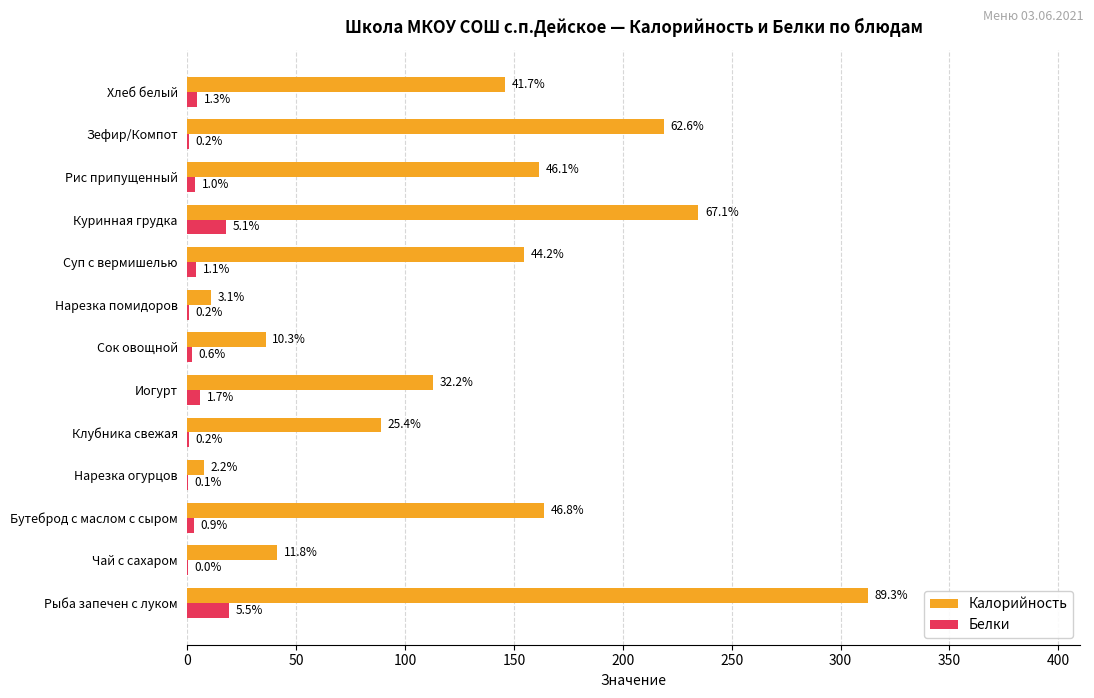

What are all the series names shown in the legend?

Калорийность, Белки